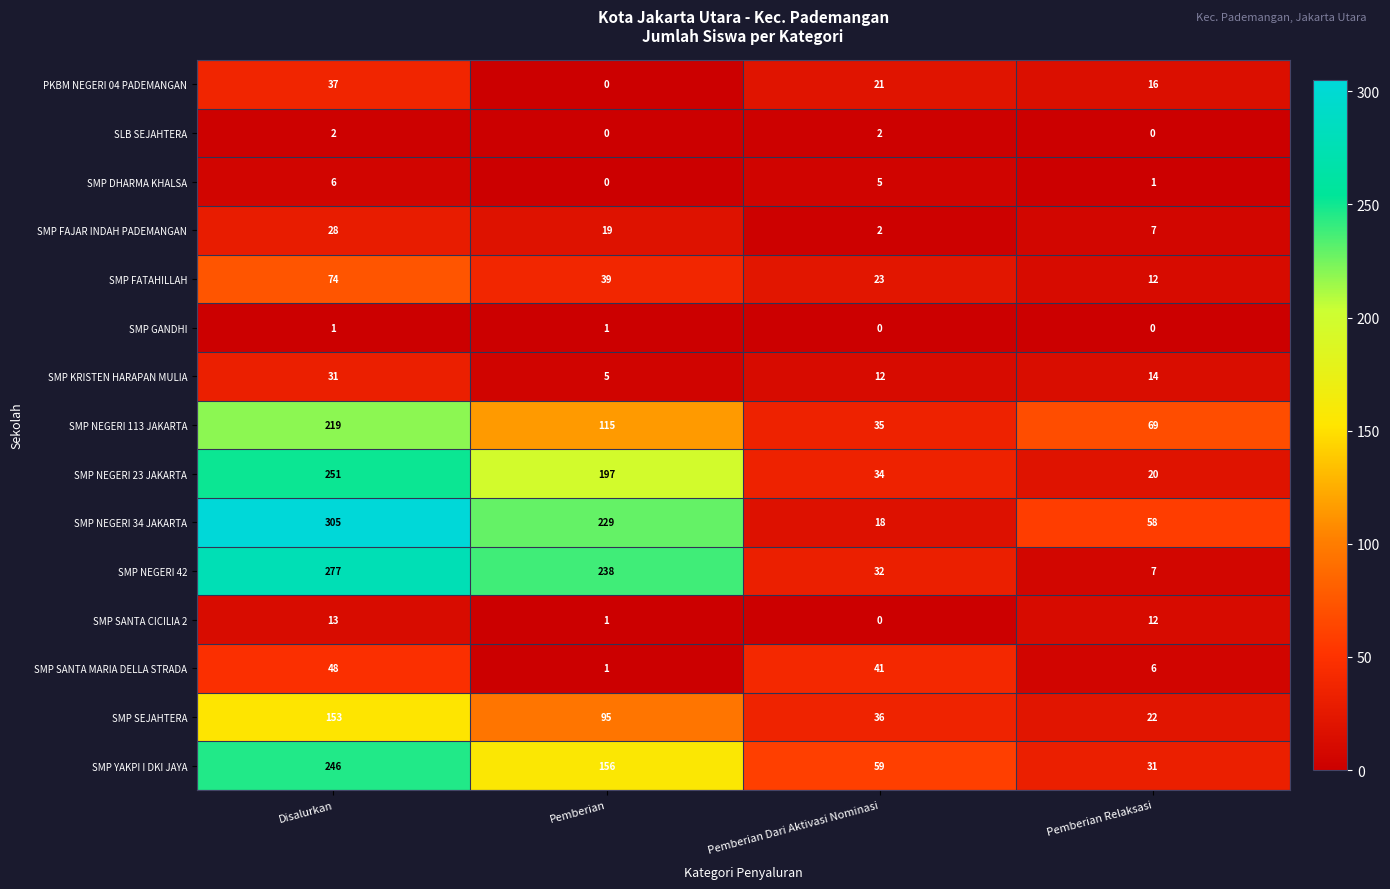

Between Pemberian and Pemberian Relaksasi, which series saw the biggest shift?

SMP NEGERI 42